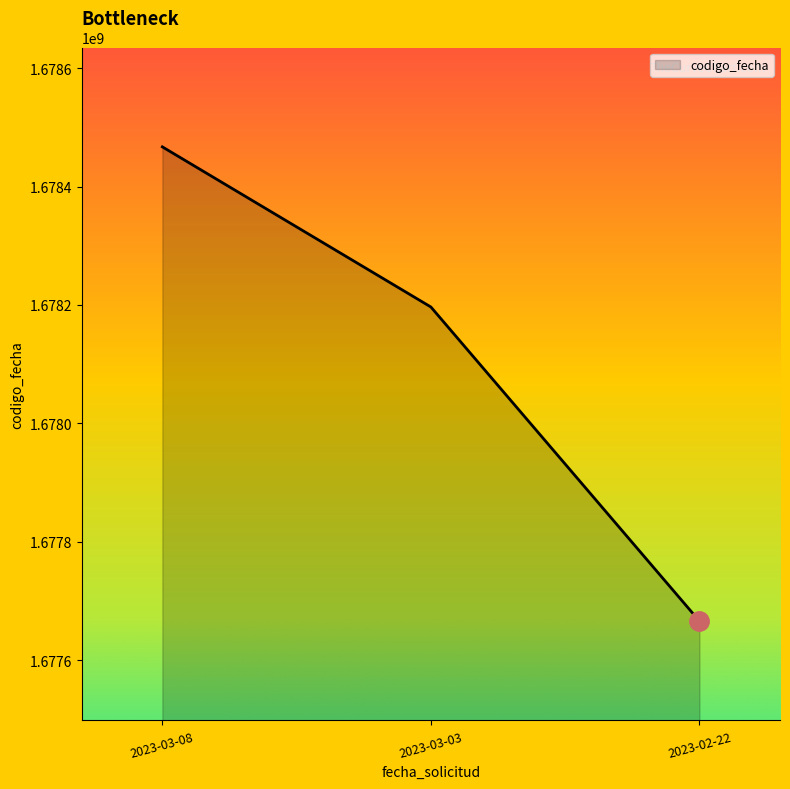

How many distinct data groups are displayed?

1